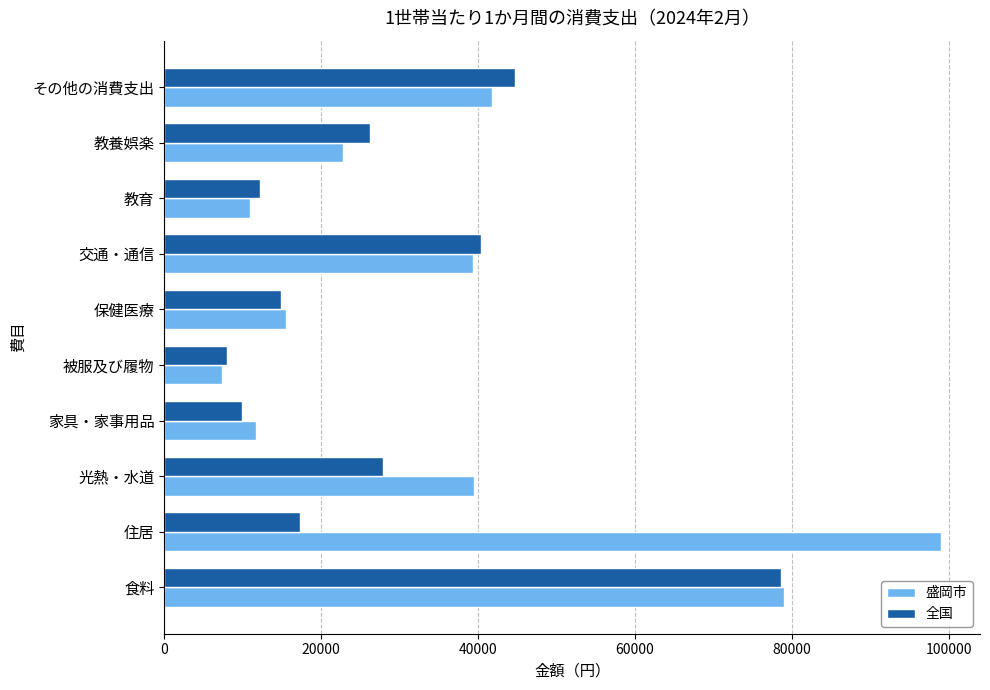

Which series has the largest range (max minus min)?

盛岡市